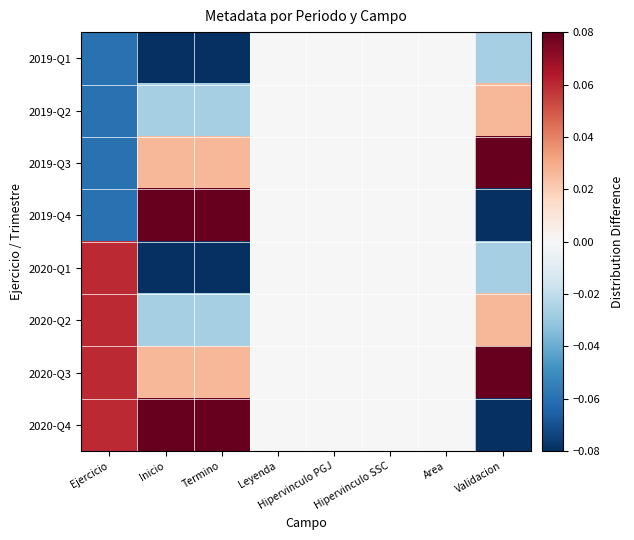

Reading right to left, list all the values displayed in this chart.

2019-Q1: Validacion=-0.0	Area=0.0	Hipervinculo SSC=0.0	Hipervinculo PGJ=0.0	Leyenda=0.0	Termino=-0.1	Inicio=-0.1	Ejercicio=-0.1
2019-Q2: Validacion=0.0	Area=0.0	Hipervinculo SSC=0.0	Hipervinculo PGJ=0.0	Leyenda=0.0	Termino=-0.0	Inicio=-0.0	Ejercicio=-0.1
2019-Q3: Validacion=0.1	Area=0.0	Hipervinculo SSC=0.0	Hipervinculo PGJ=0.0	Leyenda=0.0	Termino=0.0	Inicio=0.0	Ejercicio=-0.1
2019-Q4: Validacion=-0.1	Area=0.0	Hipervinculo SSC=0.0	Hipervinculo PGJ=0.0	Leyenda=0.0	Termino=0.1	Inicio=0.1	Ejercicio=-0.1
2020-Q1: Validacion=-0.0	Area=0.0	Hipervinculo SSC=0.0	Hipervinculo PGJ=0.0	Leyenda=0.0	Termino=-0.1	Inicio=-0.1	Ejercicio=0.1
2020-Q2: Validacion=0.0	Area=0.0	Hipervinculo SSC=0.0	Hipervinculo PGJ=0.0	Leyenda=0.0	Termino=-0.0	Inicio=-0.0	Ejercicio=0.1
2020-Q3: Validacion=0.1	Area=0.0	Hipervinculo SSC=0.0	Hipervinculo PGJ=0.0	Leyenda=0.0	Termino=0.0	Inicio=0.0	Ejercicio=0.1
2020-Q4: Validacion=-0.1	Area=0.0	Hipervinculo SSC=0.0	Hipervinculo PGJ=0.0	Leyenda=0.0	Termino=0.1	Inicio=0.1	Ejercicio=0.1